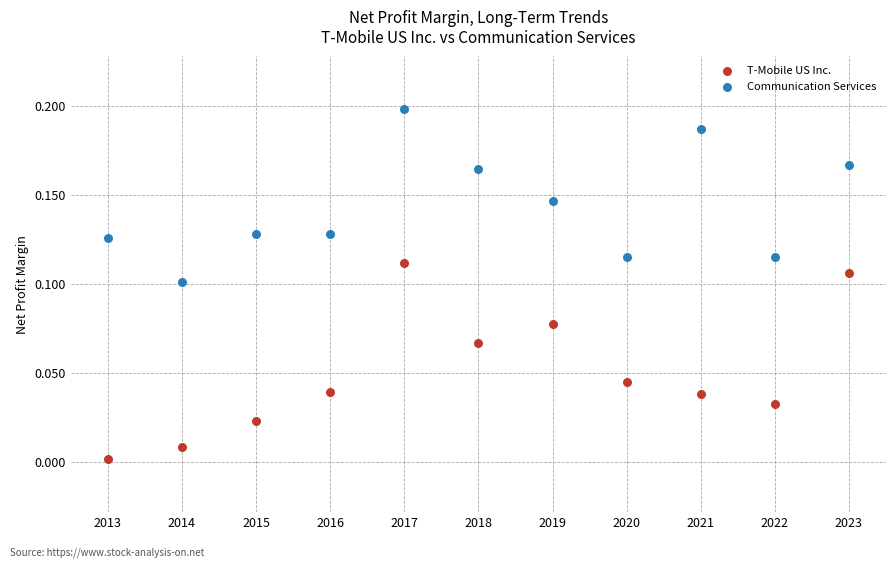

What is the X range (max minus min) for the scatter plot?

10.0